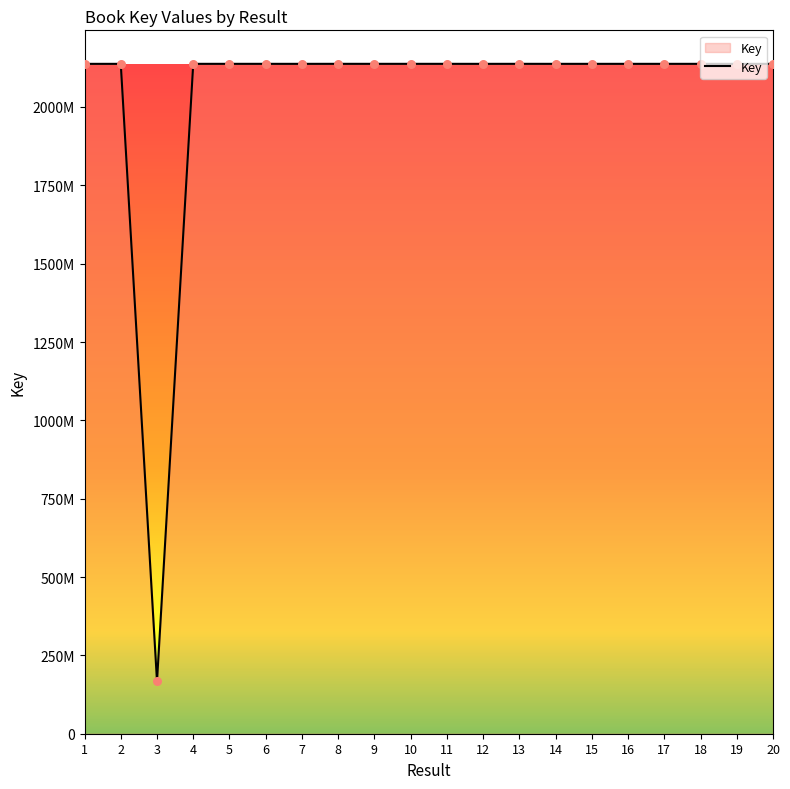

What is the change in value from 7 to 18?

+28943